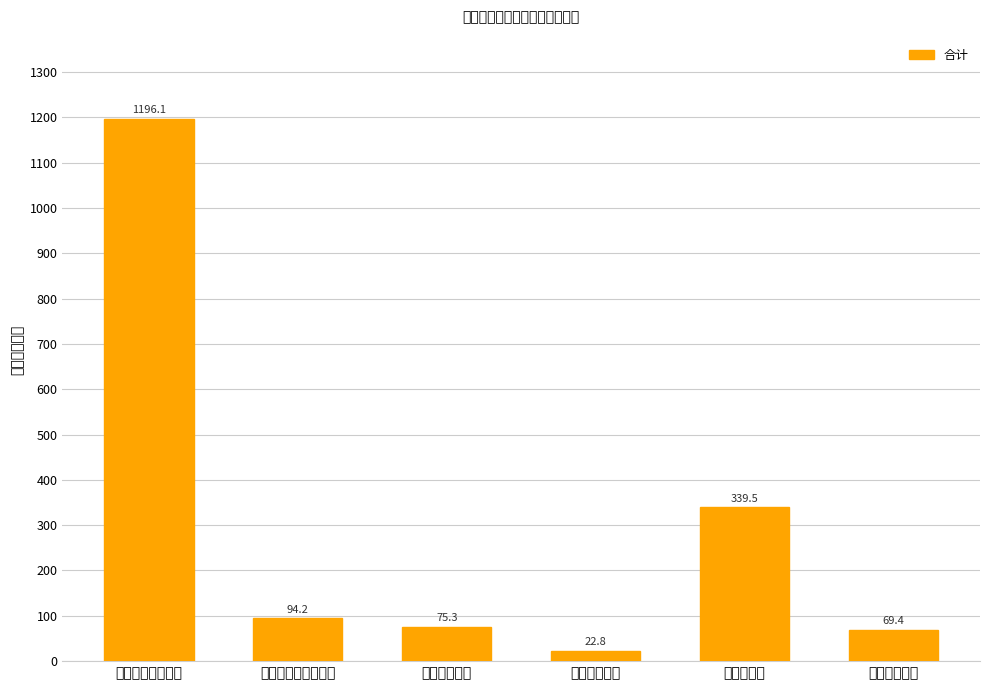

Rank the categories by value from lowest to highest.

节能环保支出, 住房保障支出, 卫生健康支出, 社会保障和就业支出, 农林水支出, 一般公共服务支出